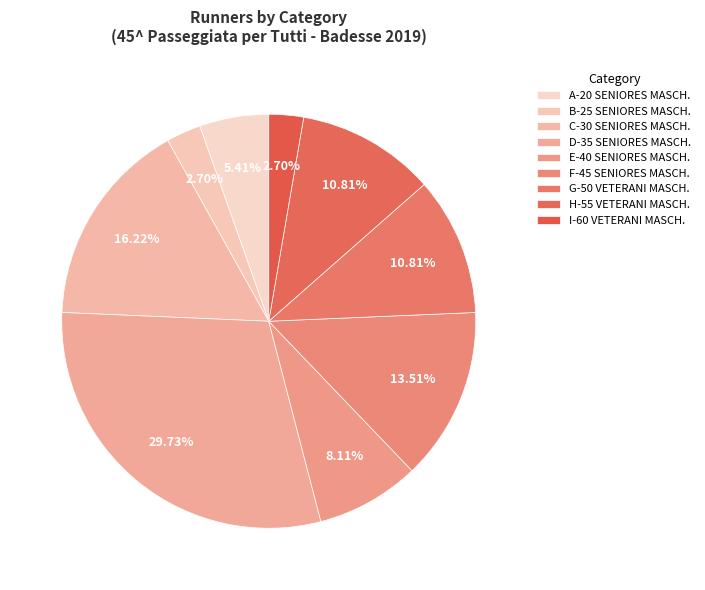

How many slices are in this pie chart?

9